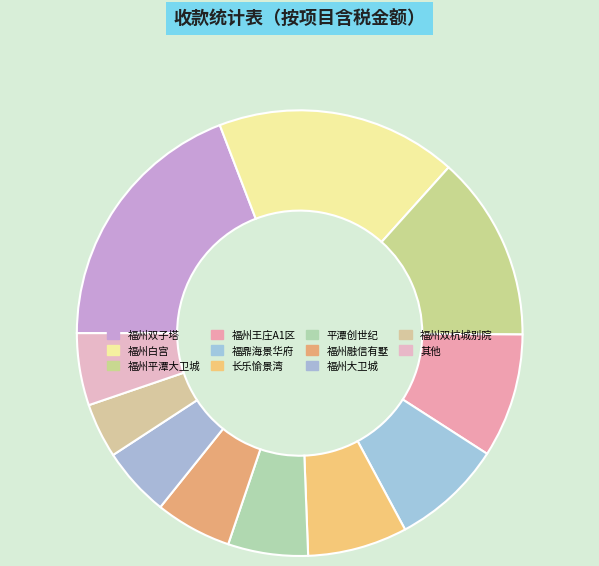

Does 福州双子塔 represent more than half of the total?

No